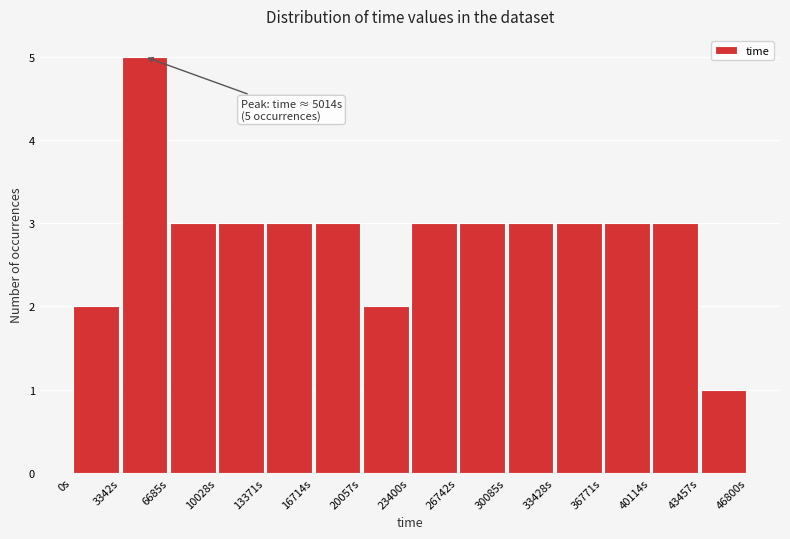

Which range on the x-axis has the tallest bar?

3500 to 6500